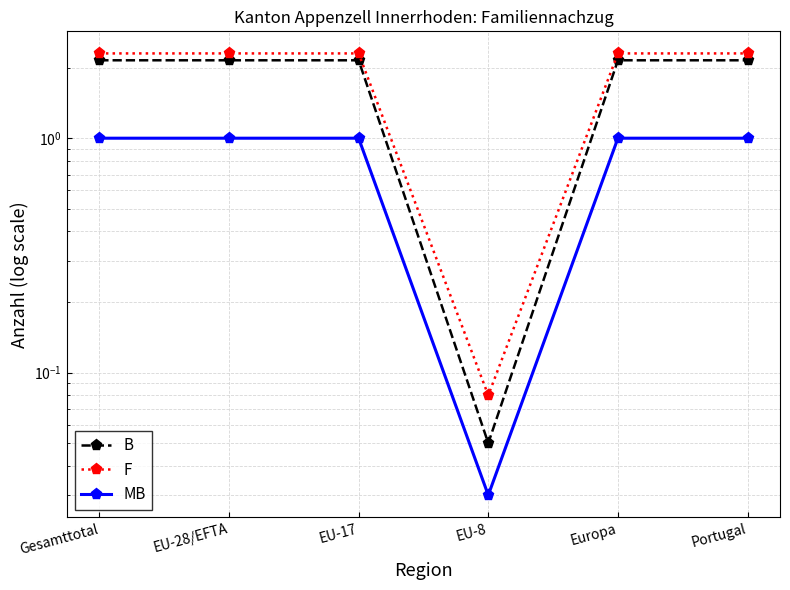

The value of F at Gesamttotal is 3.8. True or false?

False